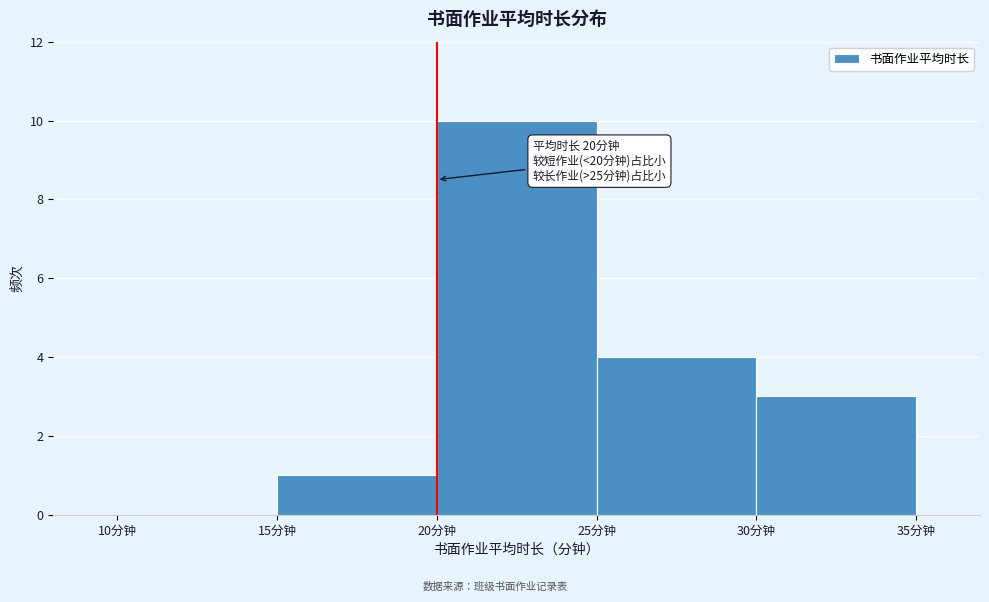

Which range on the x-axis has the tallest bar?

20 to 25